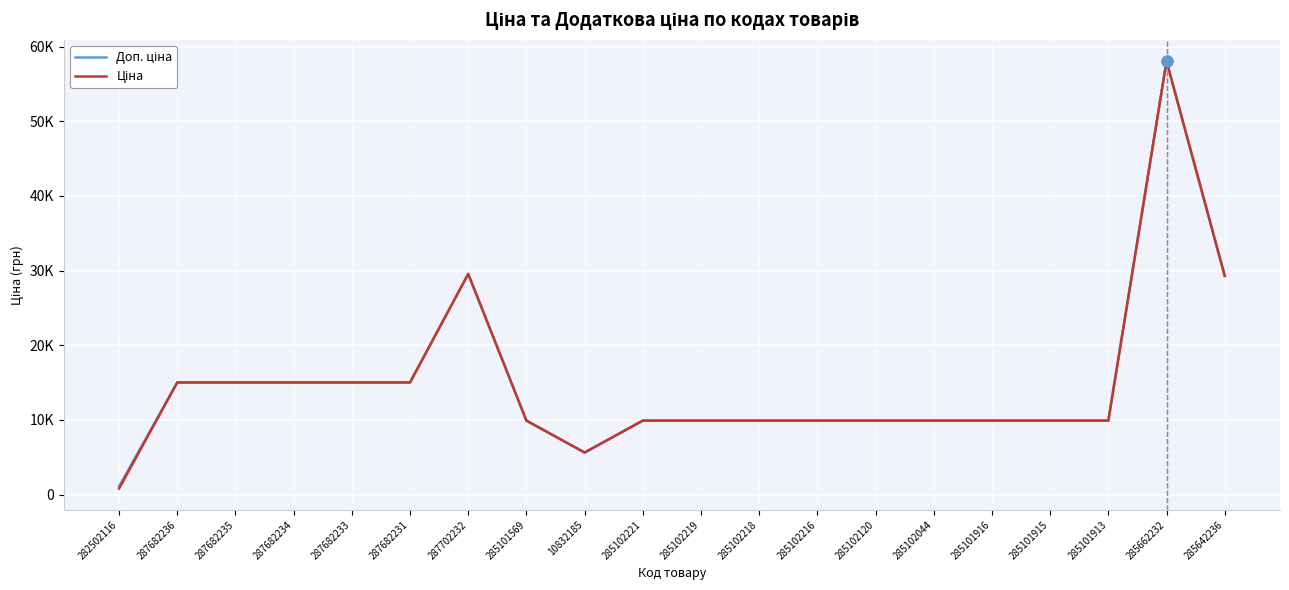

Which series reaches the maximum Y coordinate?

Доп. ціна